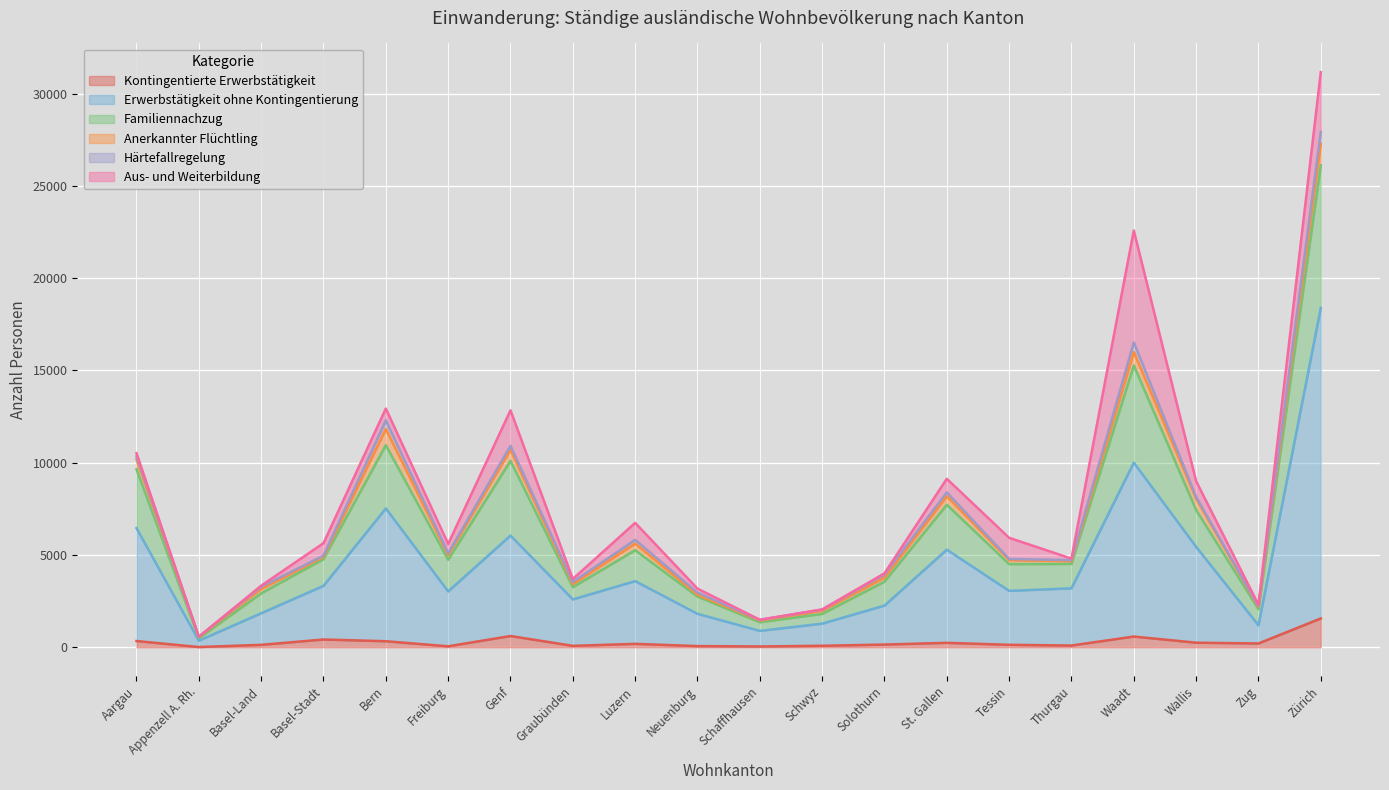

What is the highest value of the Kontingentierte Erwerbstätigkeit series?

1562